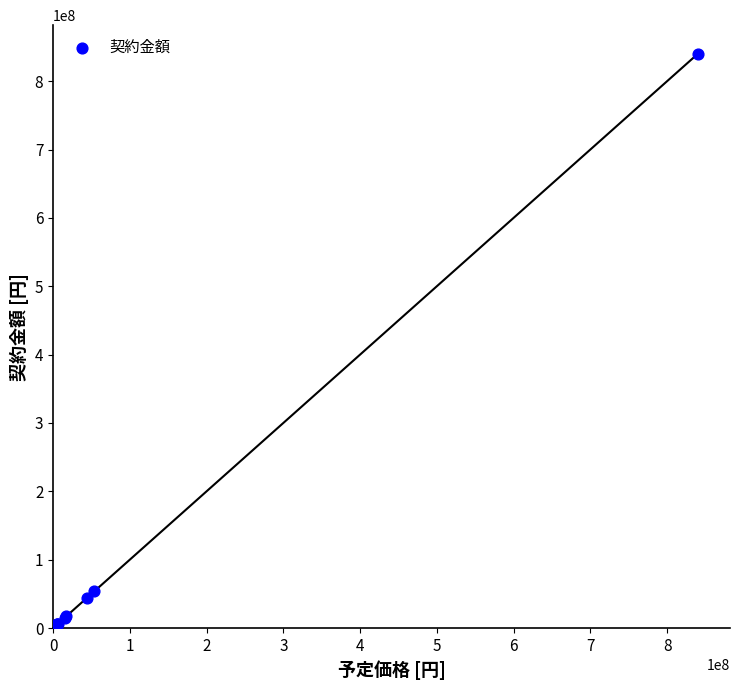

What Y value in the scatter plot is closest to 420408000?

53994186